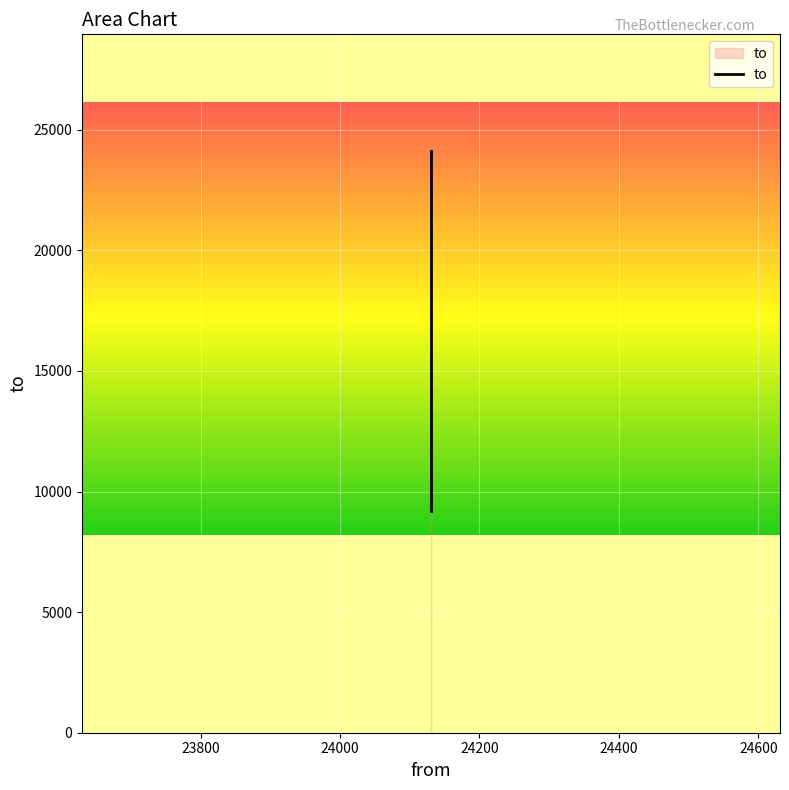

What is the minimum value shown in the chart?

9206